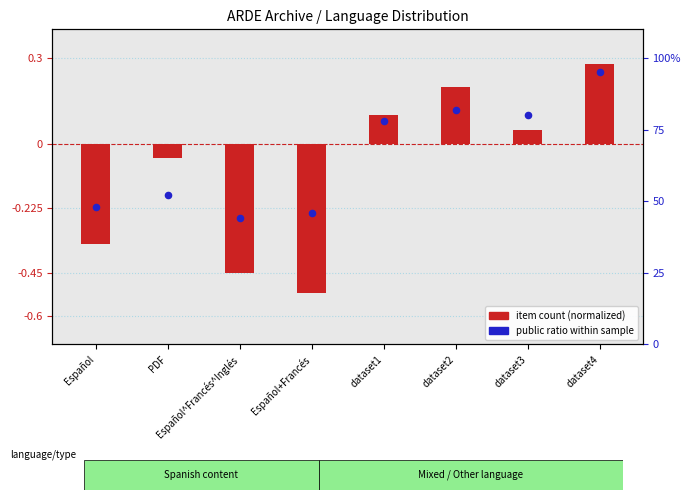

What are all the series names shown in the legend?

item count (normalized), public ratio (% within sample)